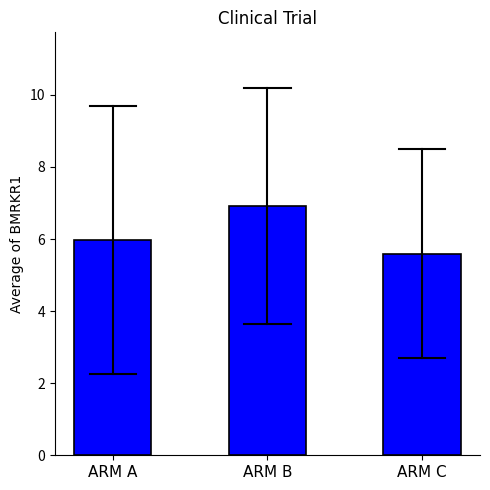

List the labels in order of value, largest first.

ARM B, ARM A, ARM C